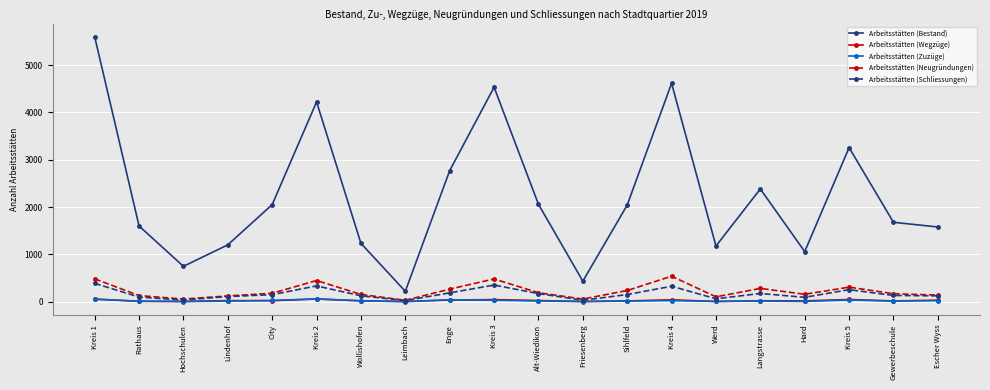

True or false: Arbeitsstätten (Bestand) and Arbeitsstätten (Neugründungen) cross at least once.

False